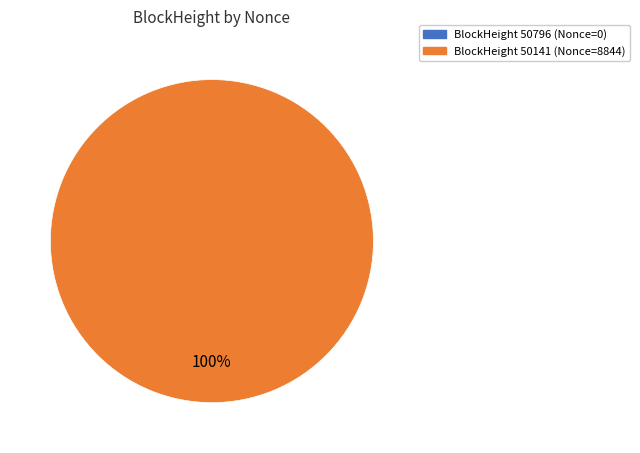

What is the smallest slice in the pie chart?

50796